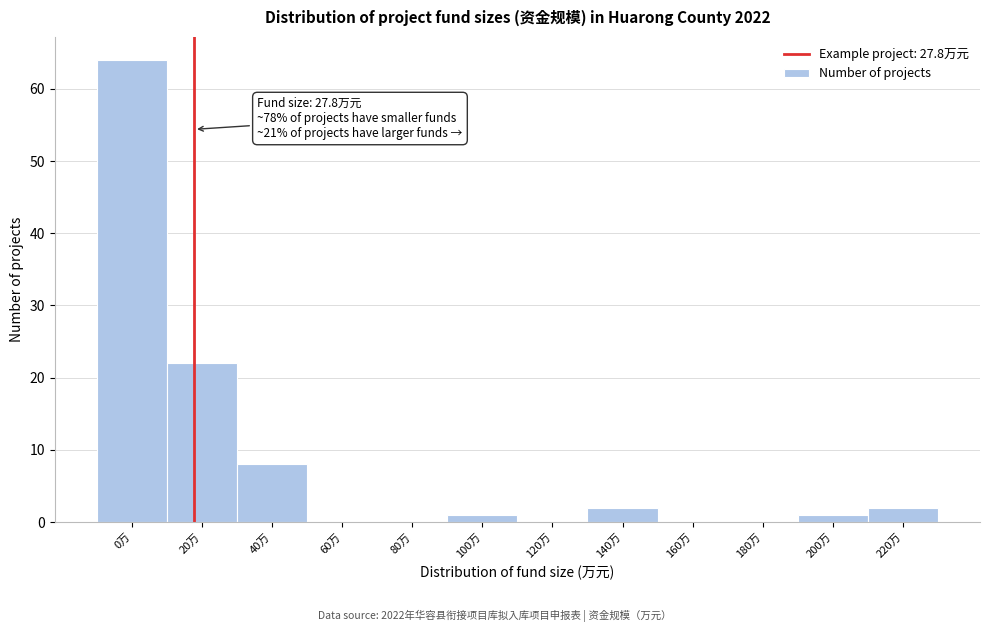

Reading left to right, extract all data points from this chart.

0万=64	20万=22	40万=8	60万=0	80万=0	100万=1	120万=0	140万=2	160万=0	180万=0	200万=1	220万=2